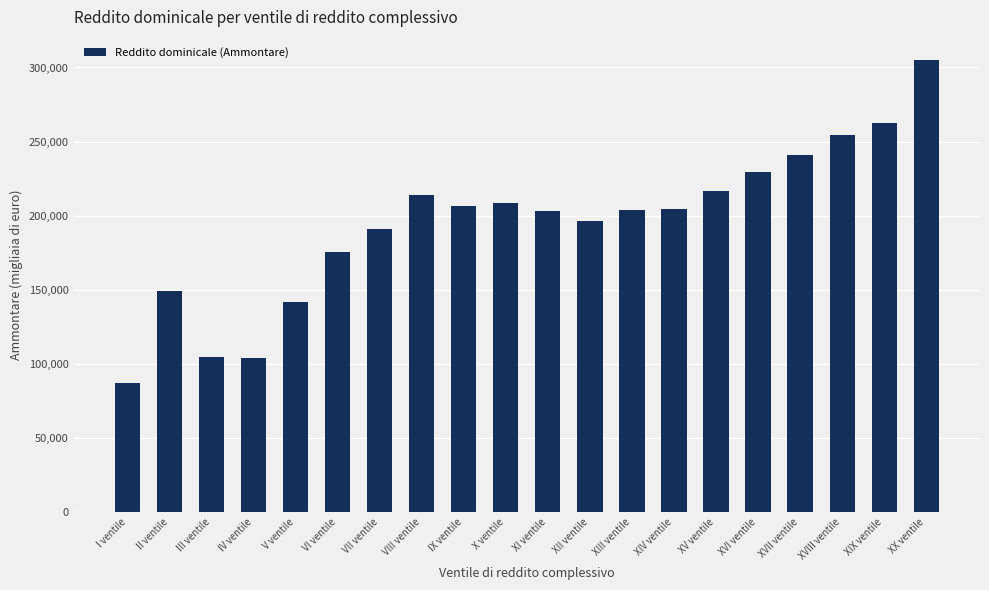

At which label is the value closest to 196314?

XII ventile